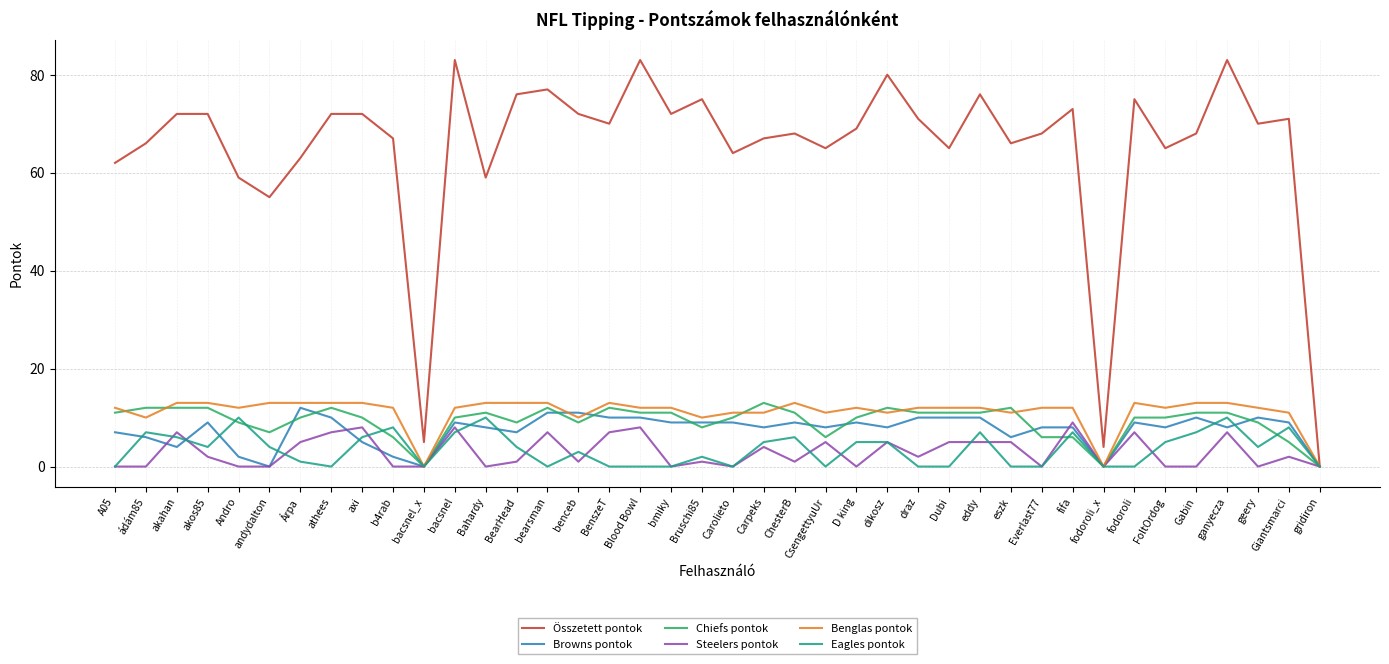

Is the value of Browns pontok at athees greater than the value of Eagles pontok at bearsman?

Yes